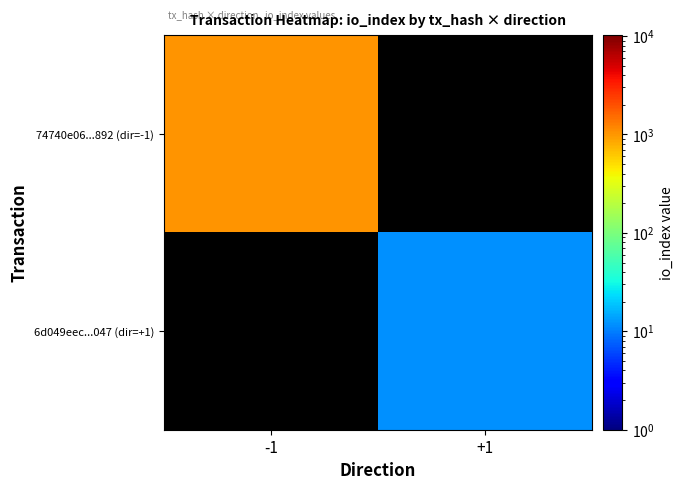

What is the smallest value displayed?

12.0